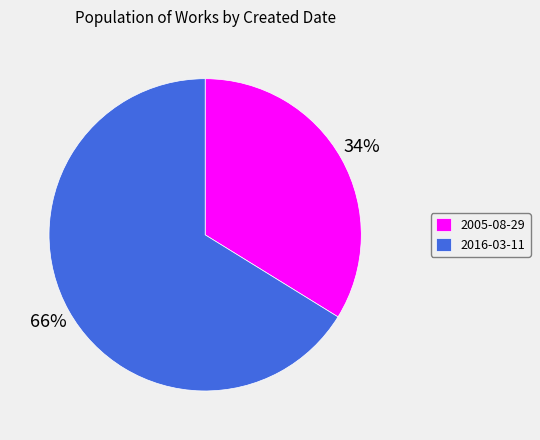

What percentage is the 2016-03-11 slice, to the nearest percent?

66%